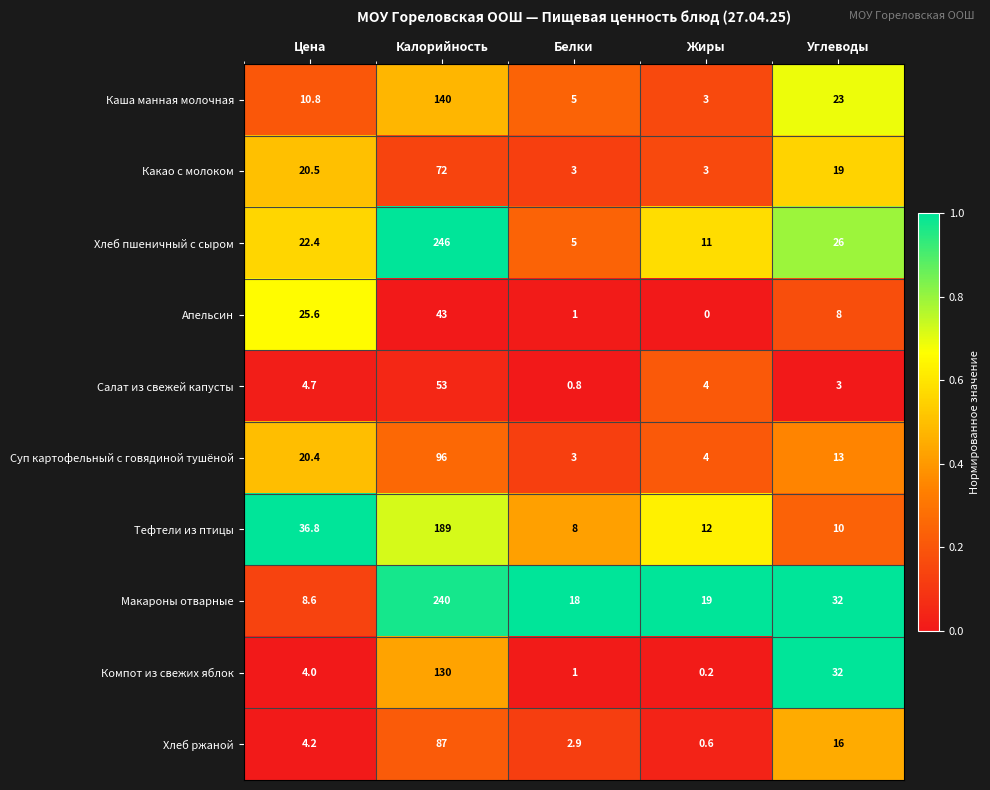

What is the maximum value shown in the chart?

246.0